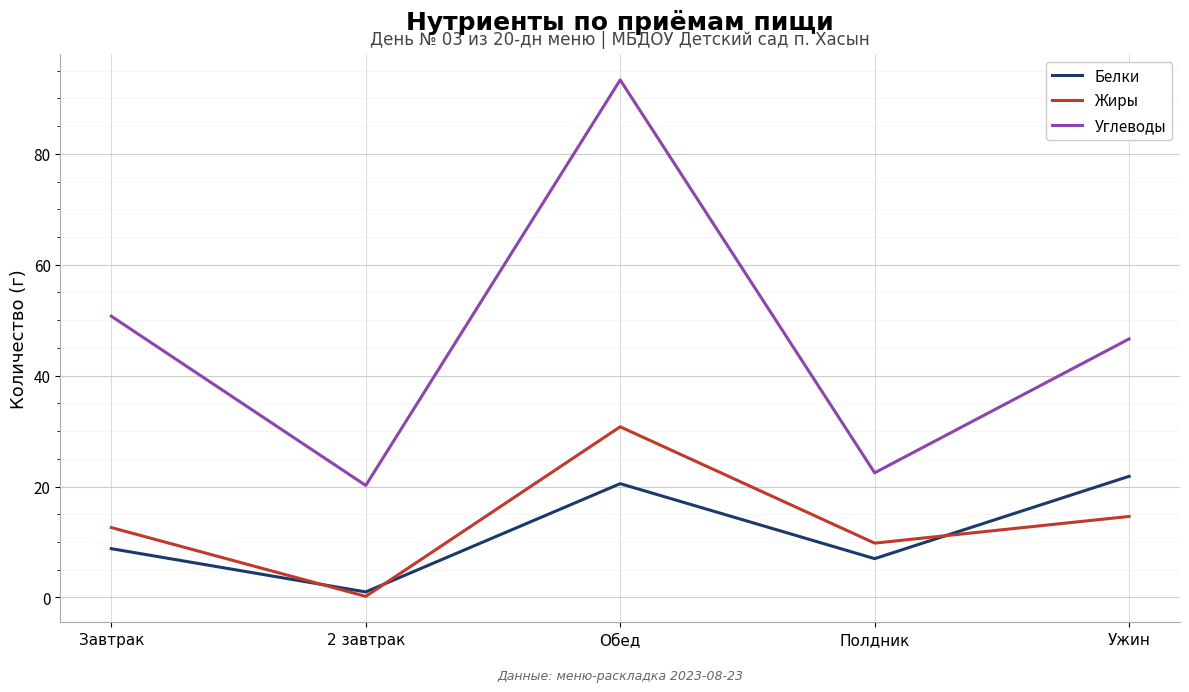

Which series has the largest range (max minus min)?

Углеводы